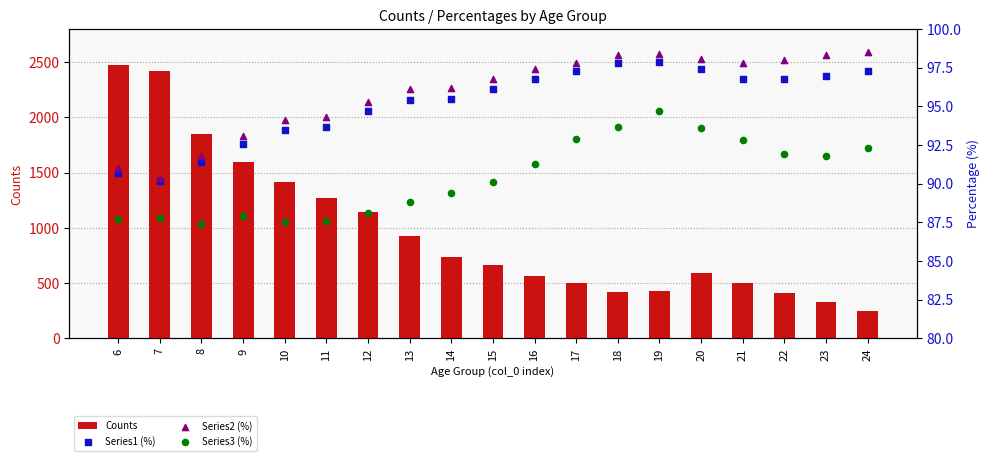

Is the value of Series1 (%) at 12 greater than the value of Counts at 14?

No